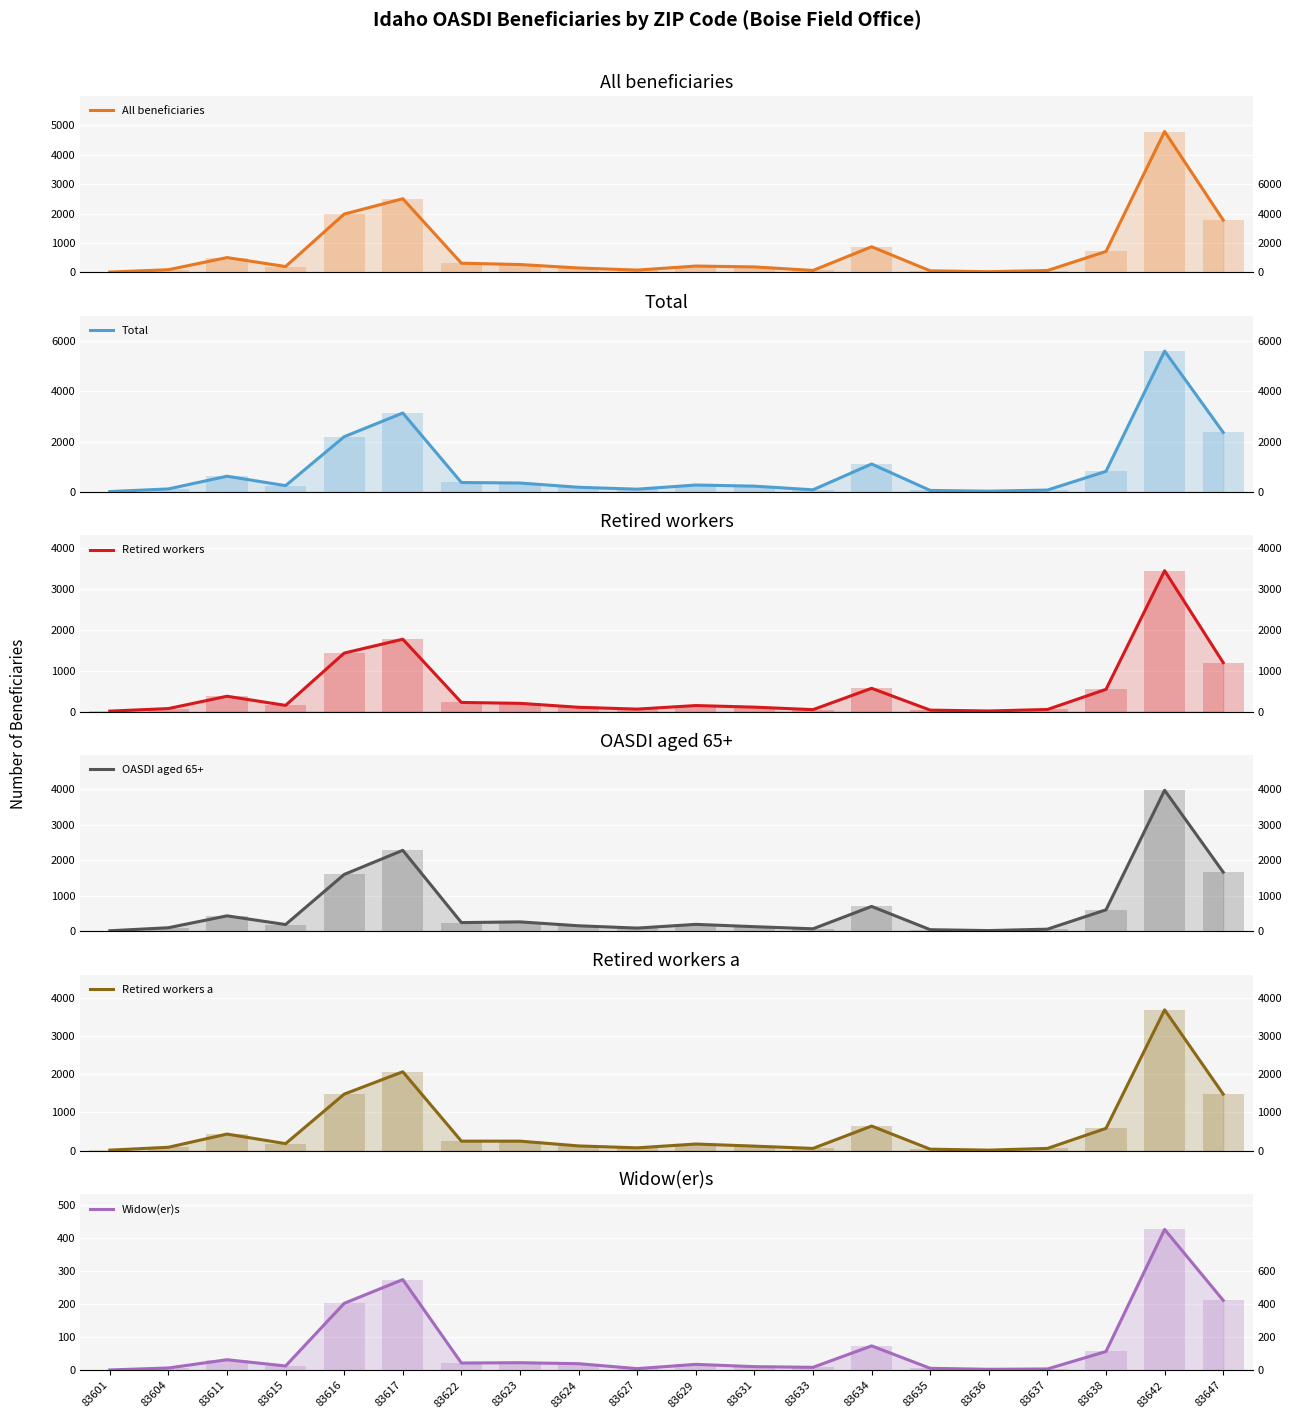

Where is All beneficiaries nearest to the value 2399?

83617